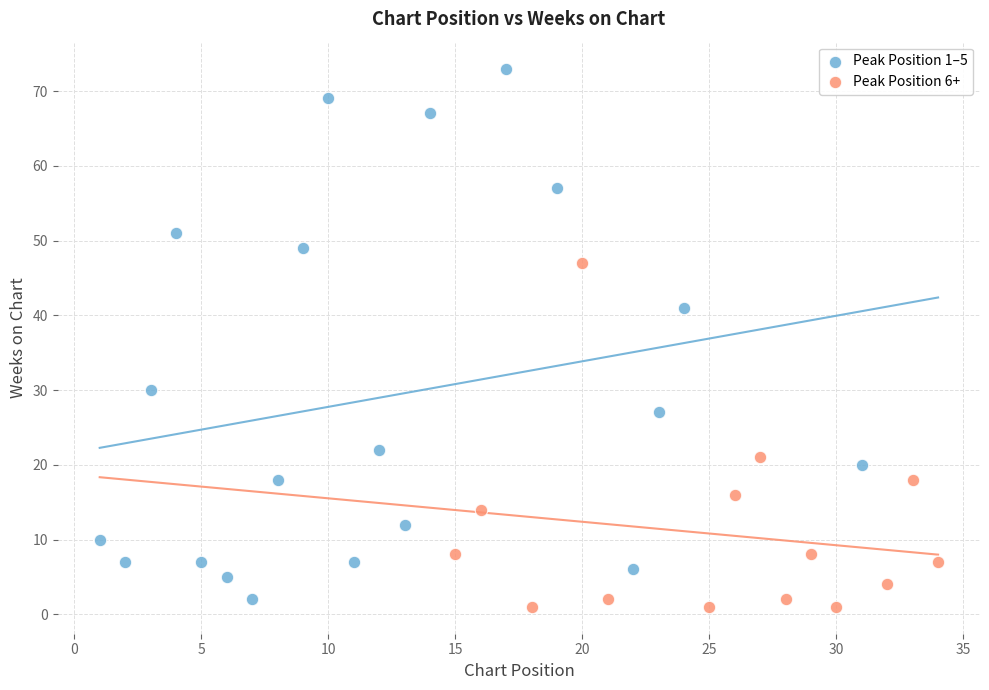

Which series contains the highest Y value?

Peak Position 1–5